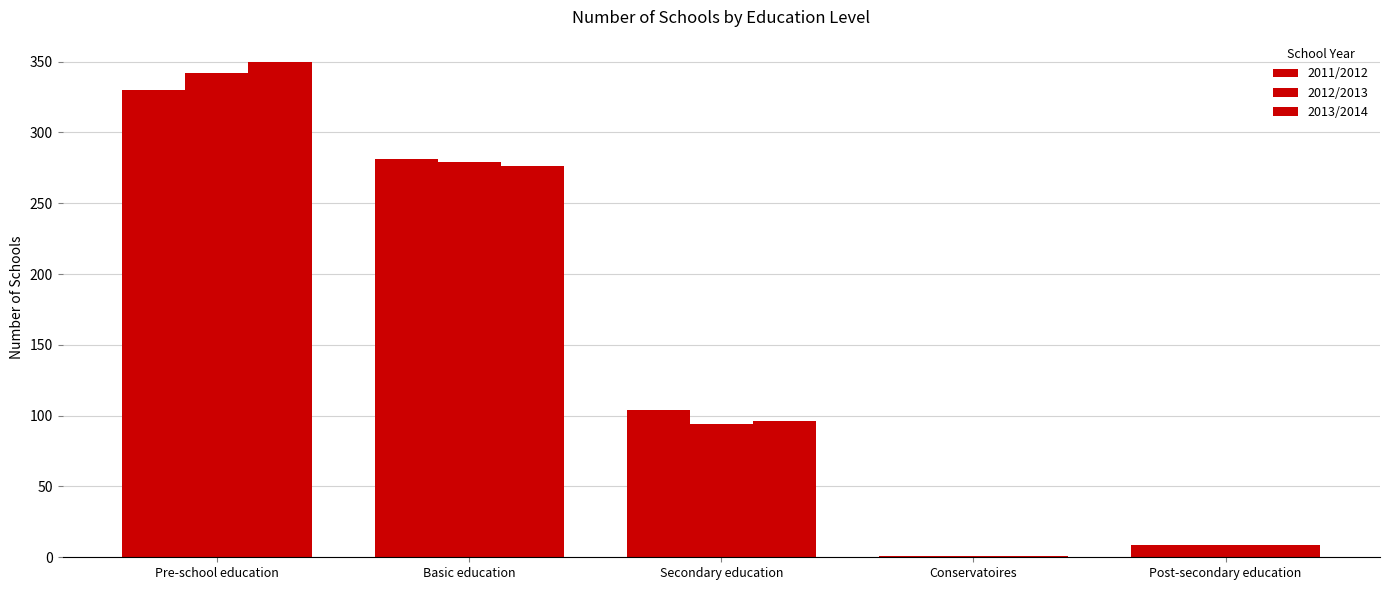

What is the label of the 4th bar from the left?

Conservatoires